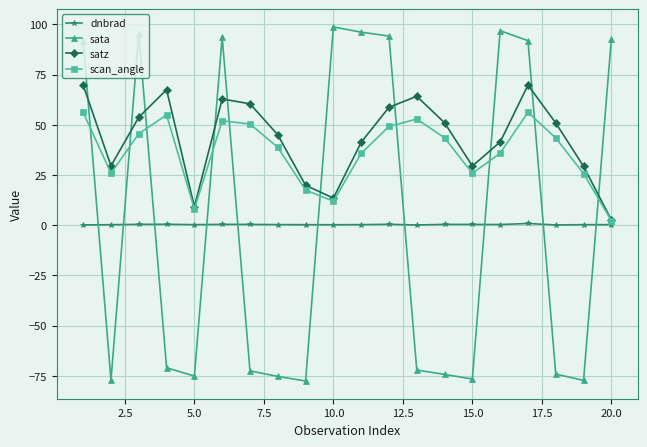

Which series has the widest spread of values?

sata